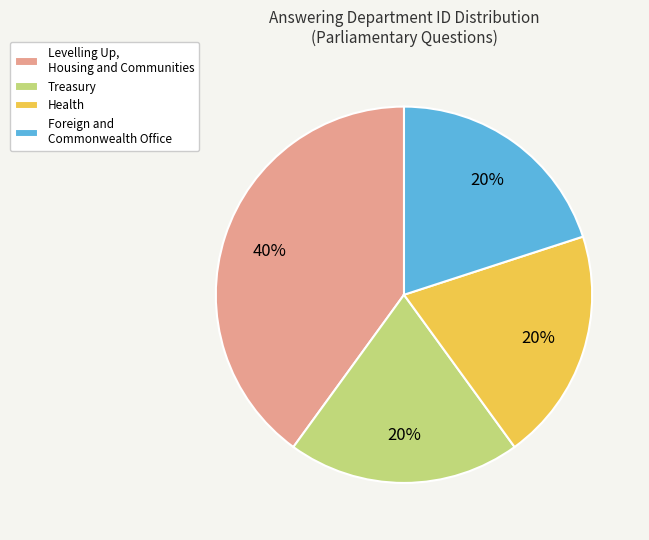

To the nearest percent, what percentage of the pie is Health?

20%